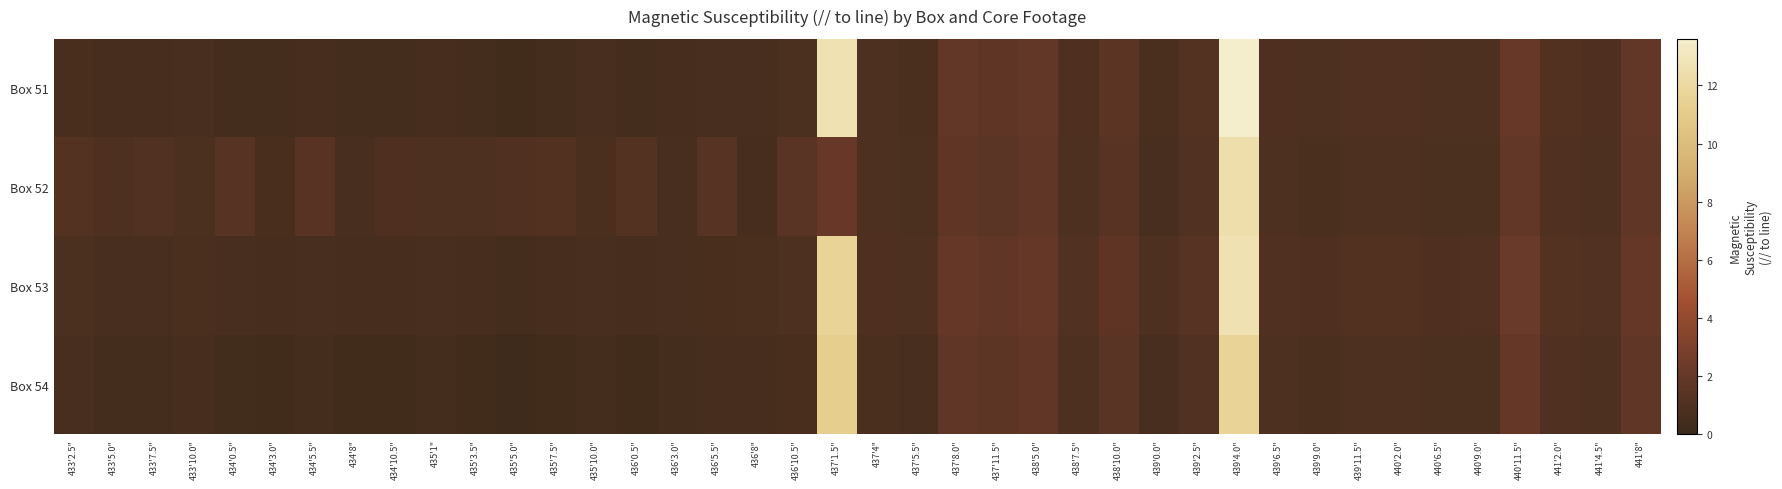

What is the total value across all series at 439'4.0"?

50.2